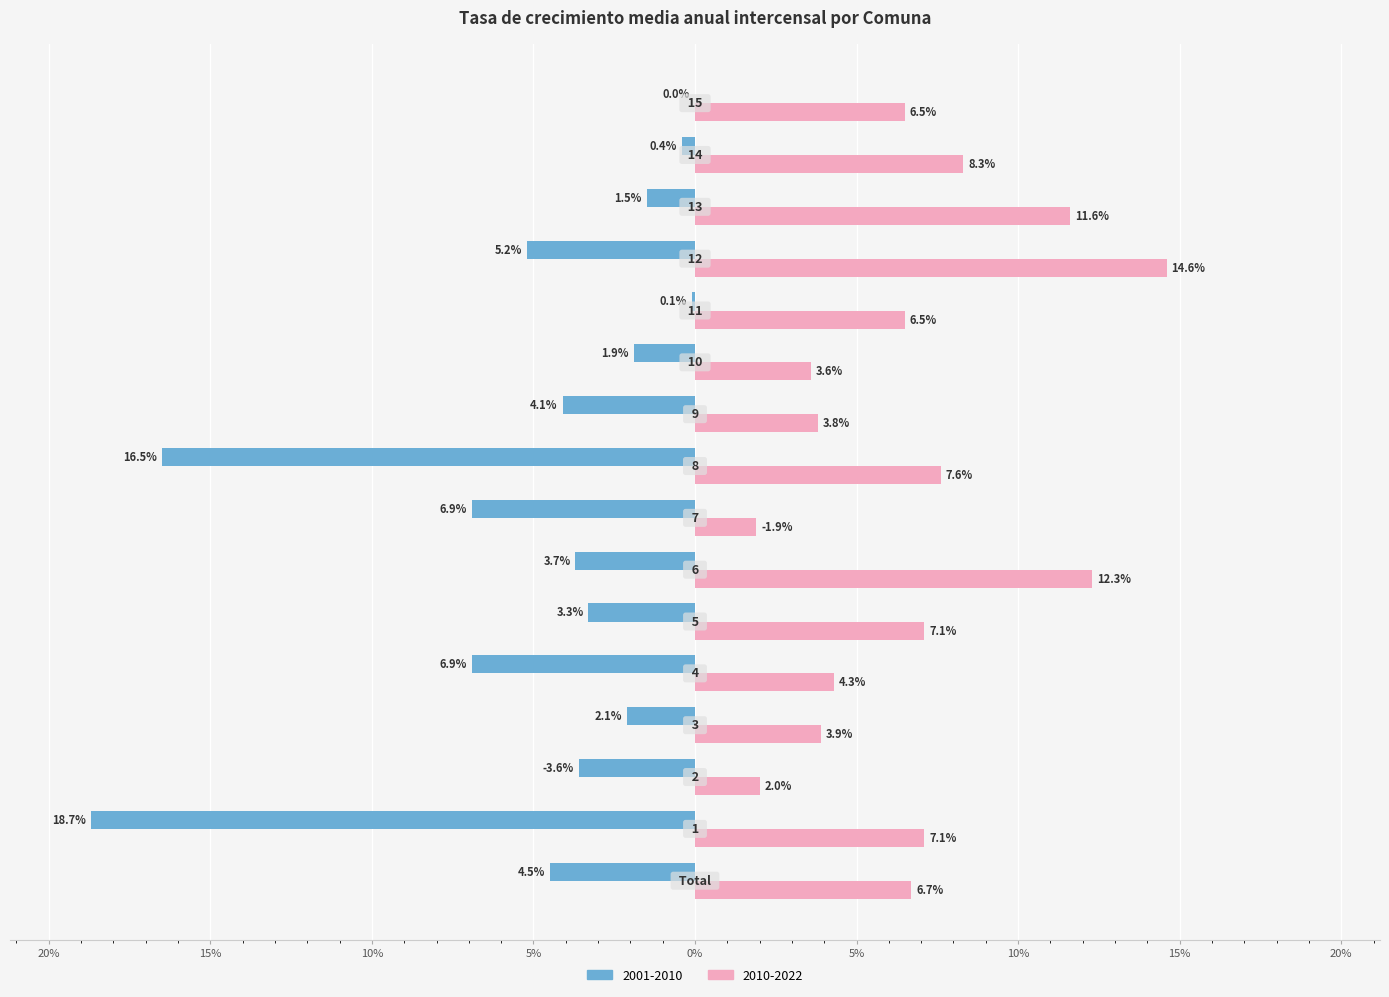

What are all the series names shown in the legend?

2001-2010, 2010-2022